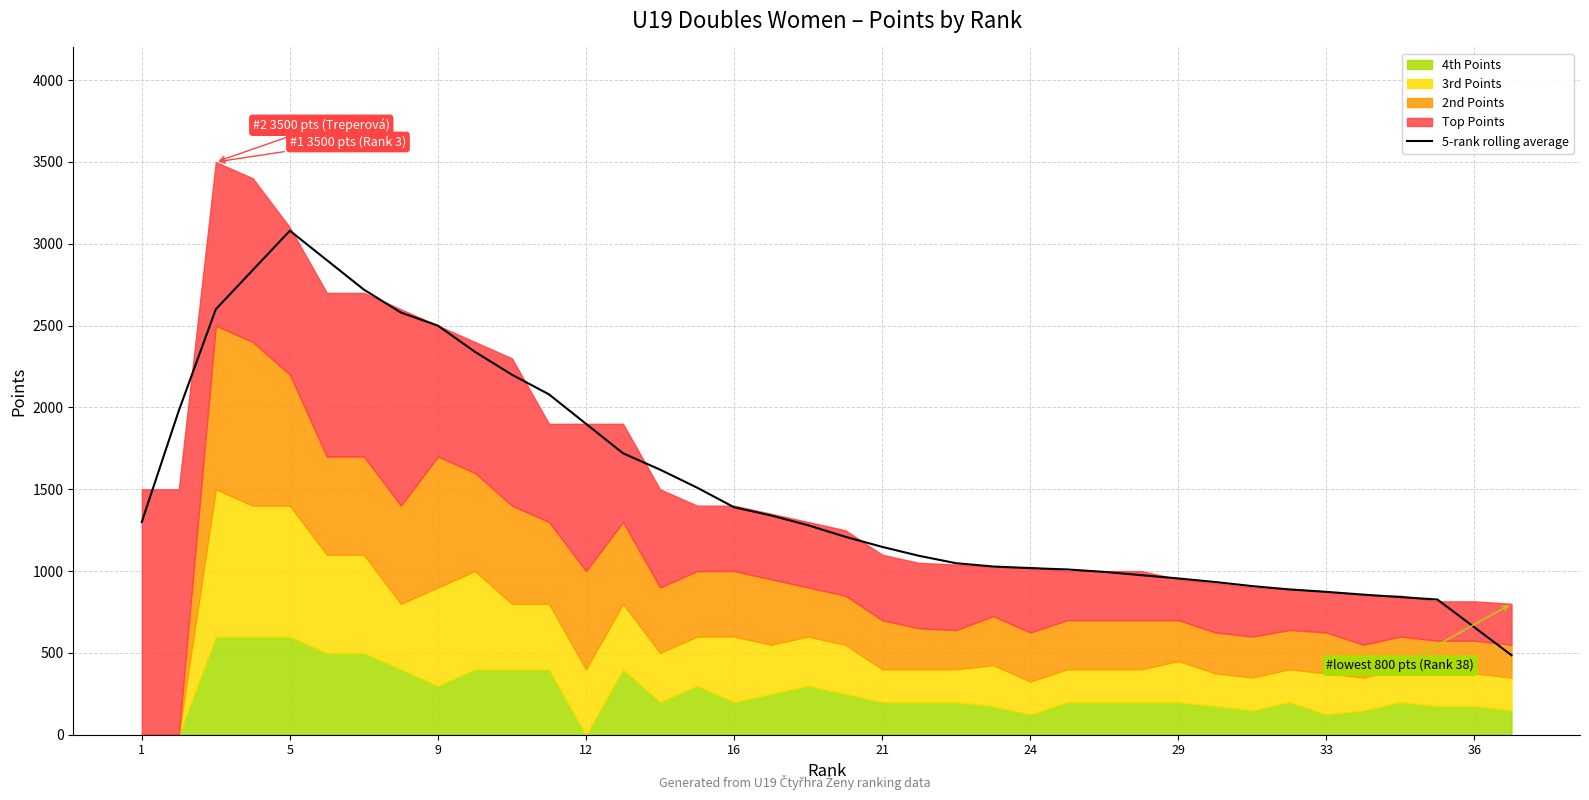

What is the smallest value displayed?

486